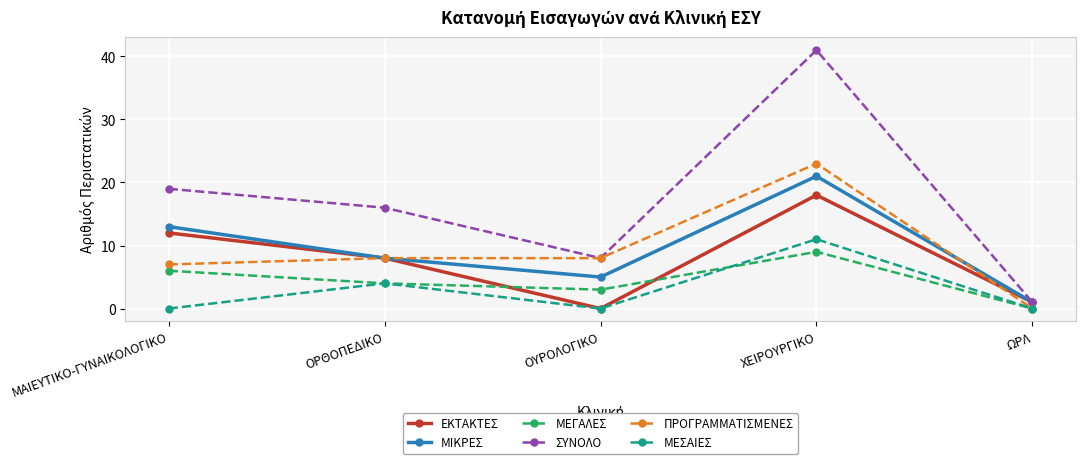

In ΜΙΚΡΕΣ, how many points are higher than both neighbors (excluding endpoints)?

1